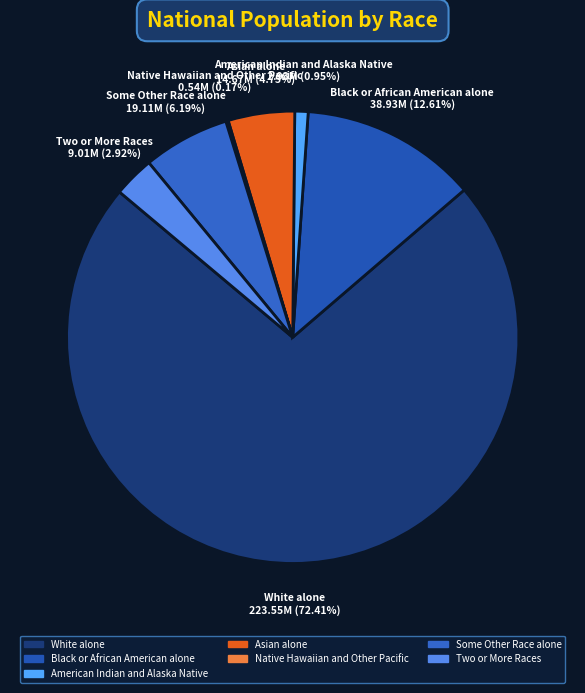

Does American Indian and Alaska Native account for over 50% of the chart?

No